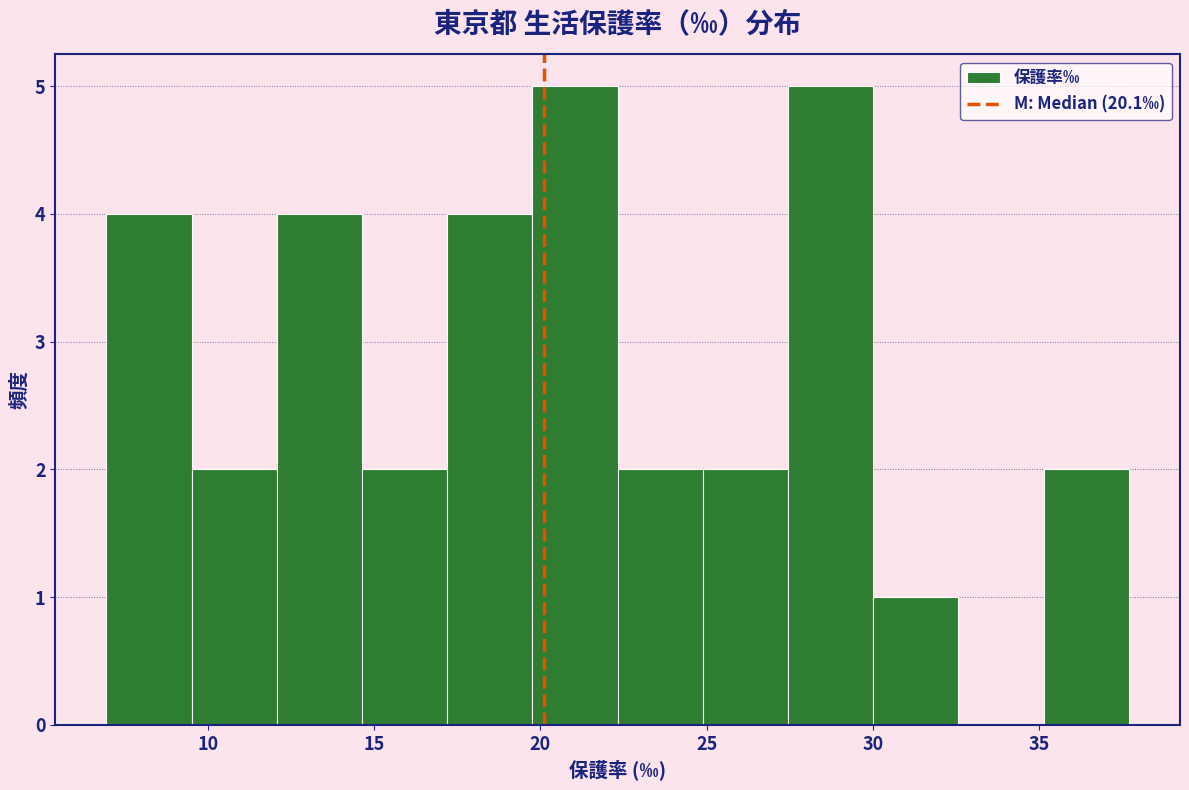

Reading left to right, list every bar in this chart as the range it spans on the x-axis followed by its height. Neither the bar edges nor the heights are printed on the chart, so give them approximately, as read against the axes.

7.0 to 9.5: 4
9.5 to 12.0: 2
12.0 to 14.5: 4
14.5 to 17.0: 2
17.0 to 20.0: 4
20.0 to 22.5: 5
22.5 to 25.0: 2
25.0 to 27.5: 2
27.5 to 30.0: 5
30.0 to 32.5: 1
32.5 to 35.0: 0
35.0 to 37.5: 2